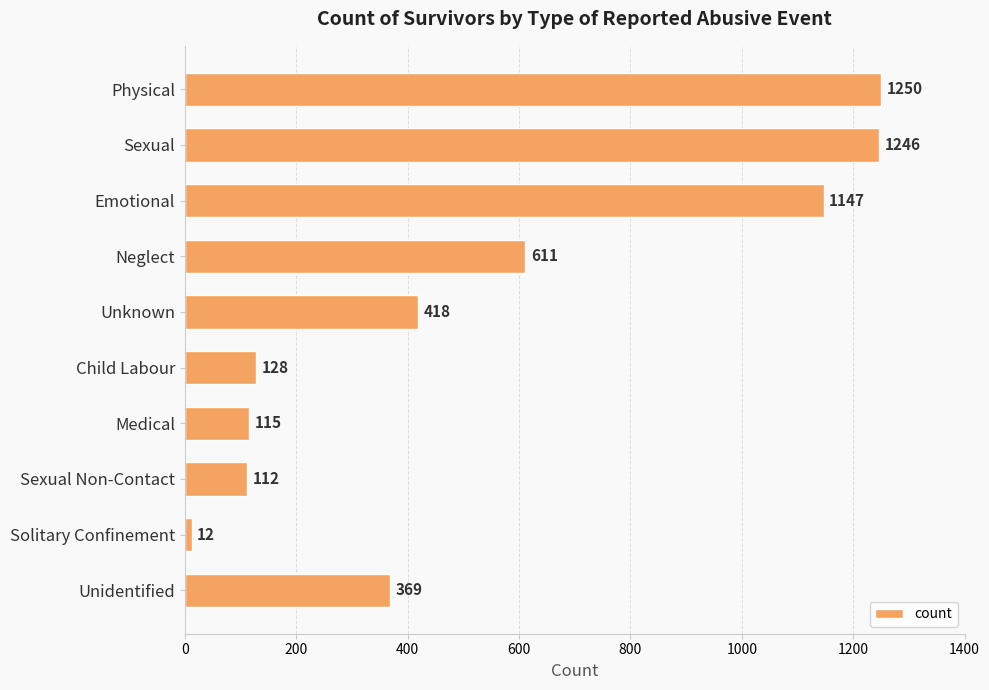

Reading top to bottom, list all the values displayed in this chart.

1250	1246	1147	611	418	128	115	112	12	369